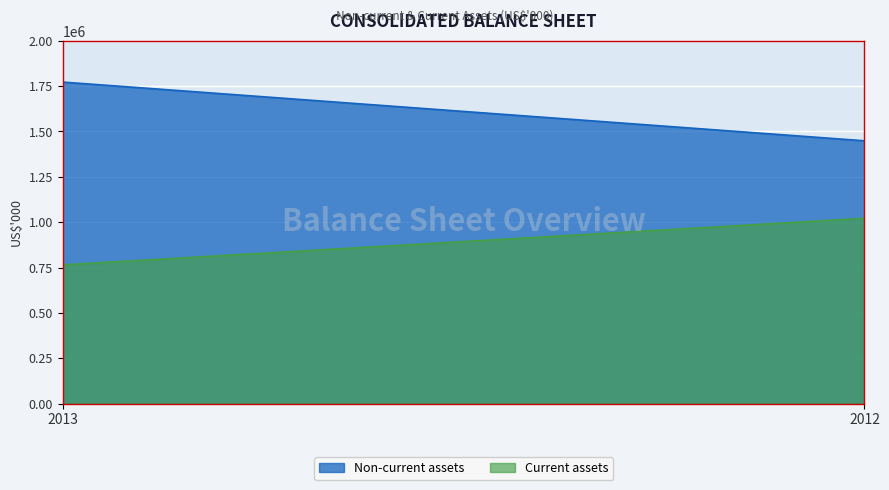

Count the Non-current assets values in the range 1448707 to 1772411.

2